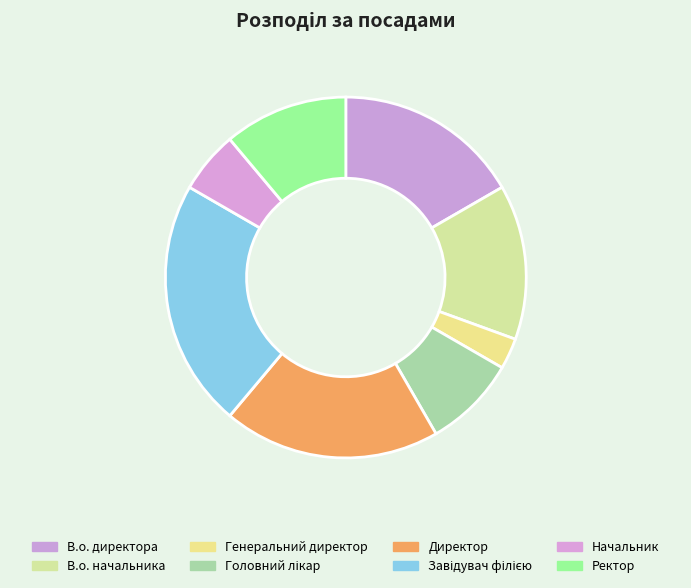

How many slices are in this pie chart?

8